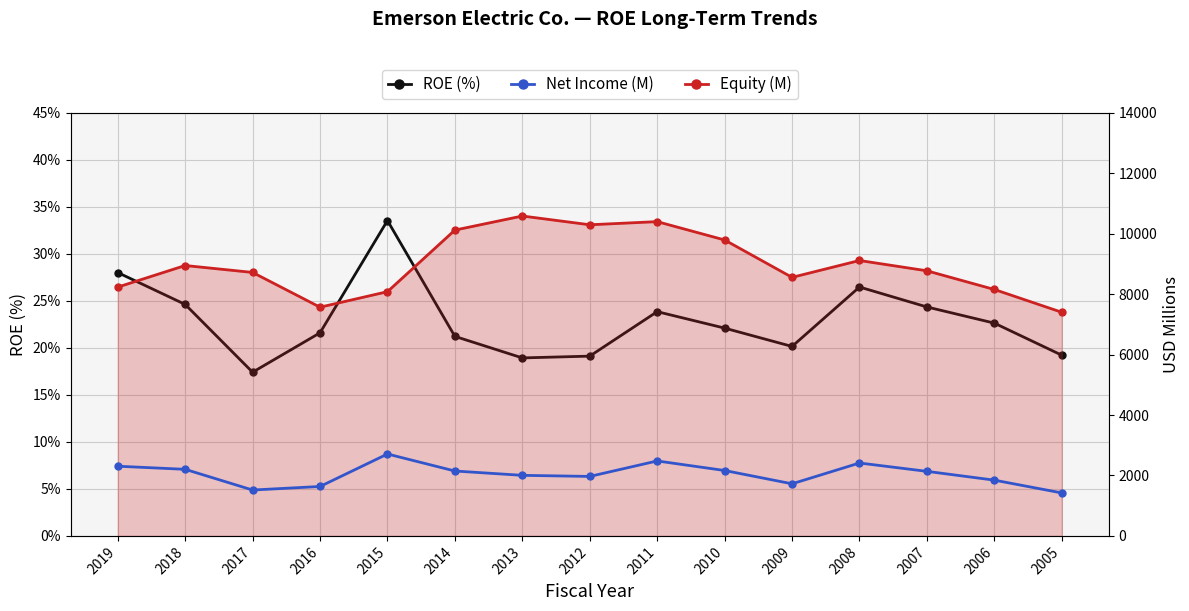

Does the chart display data point markers on the line(s)?

Yes